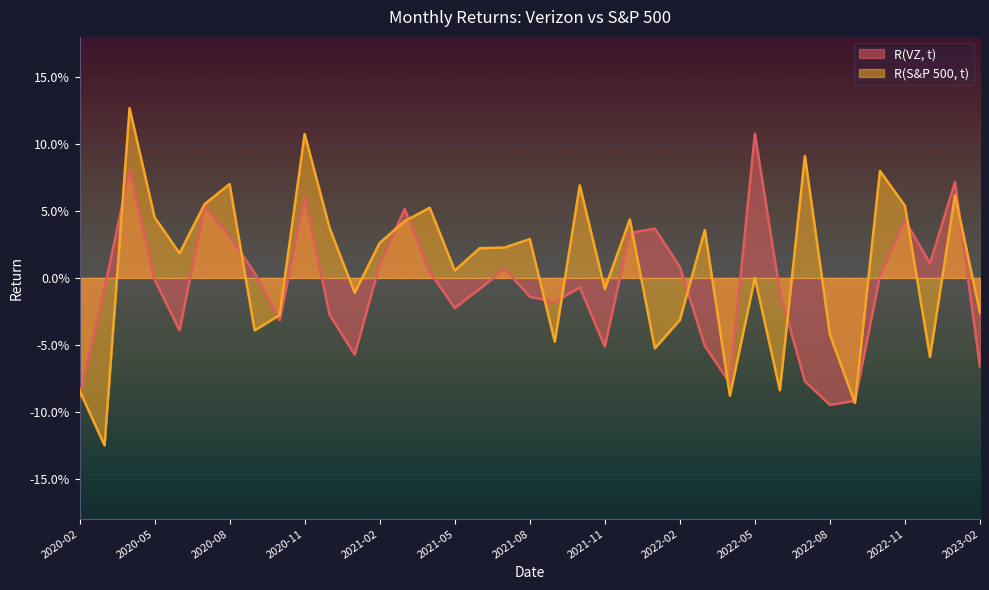

How many interior local peaks does the R(VZ, t) series have?

10